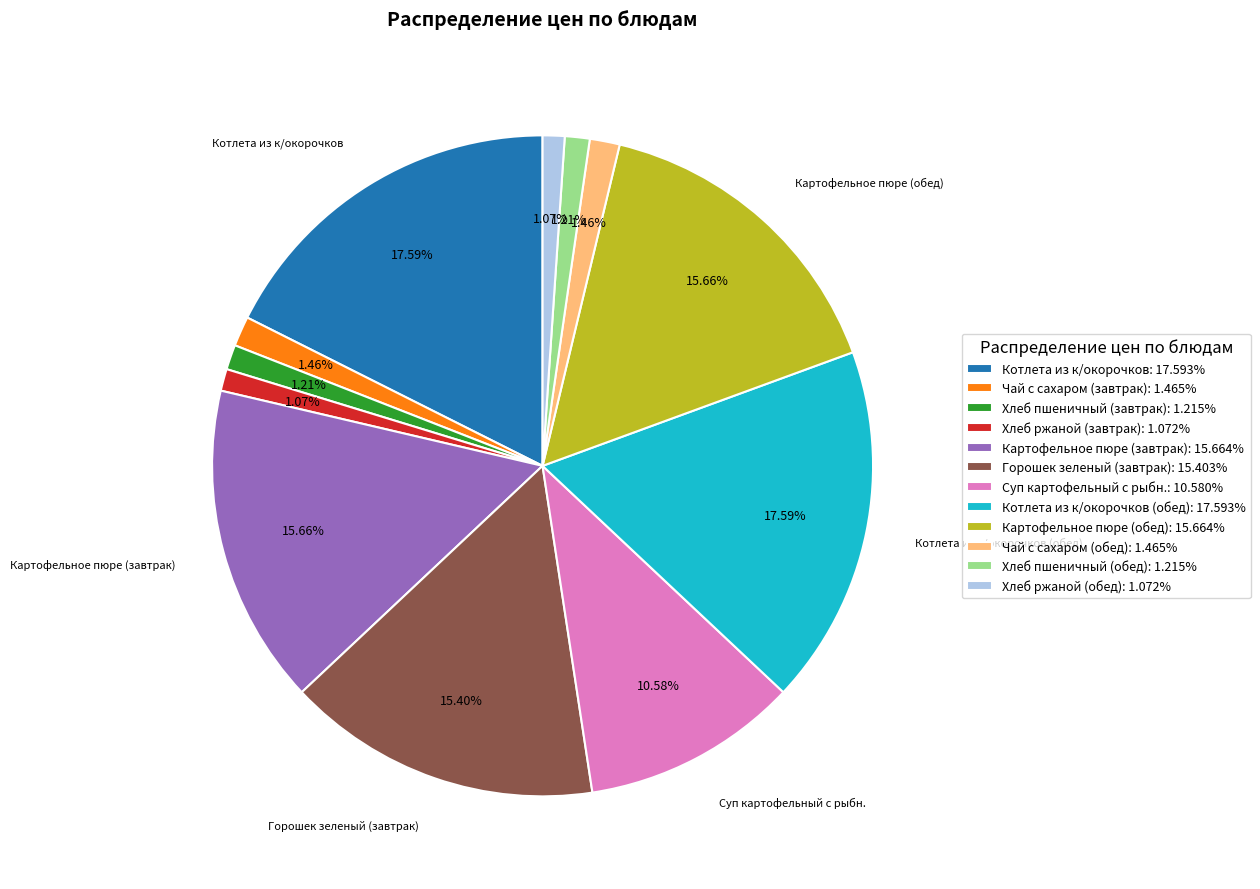

Is the sum of Картофельное пюре (завтрак): 15.664% and Горошек зеленый (завтрак): 15.403% greater than half?

No